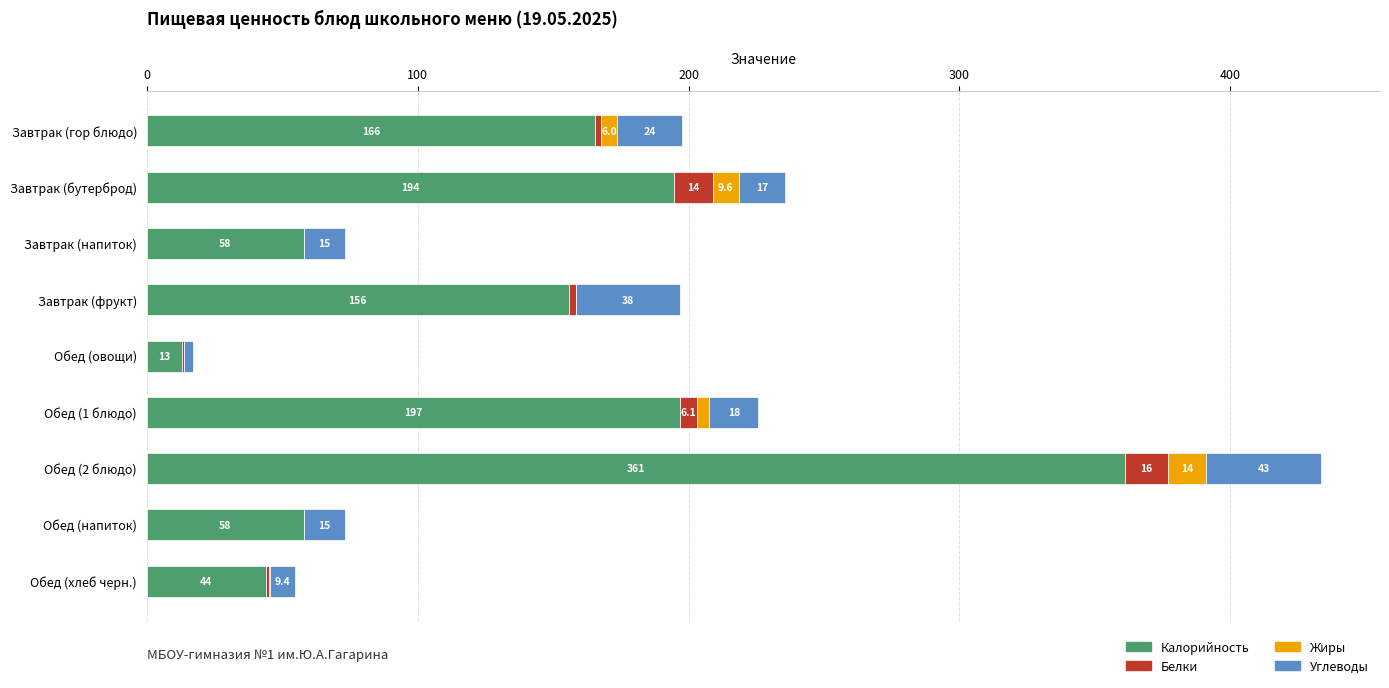

At which category is the sum across all series the highest?

Обед (2 блюдо)